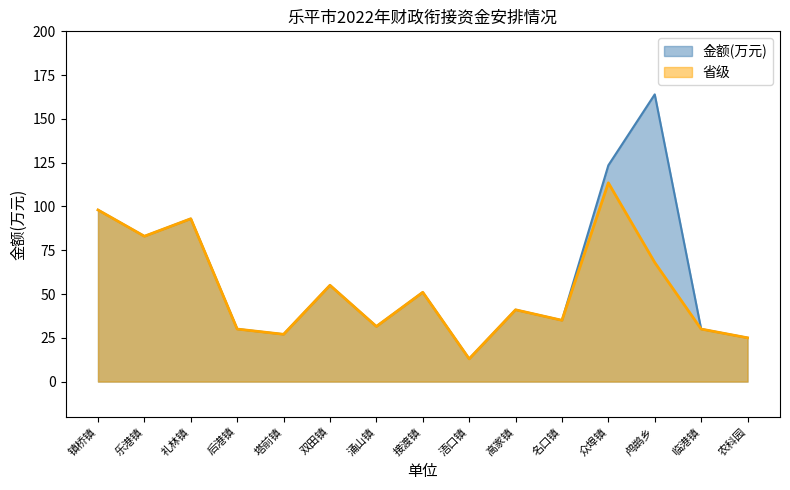

What is the label of the 8th point from the right?

接渡镇